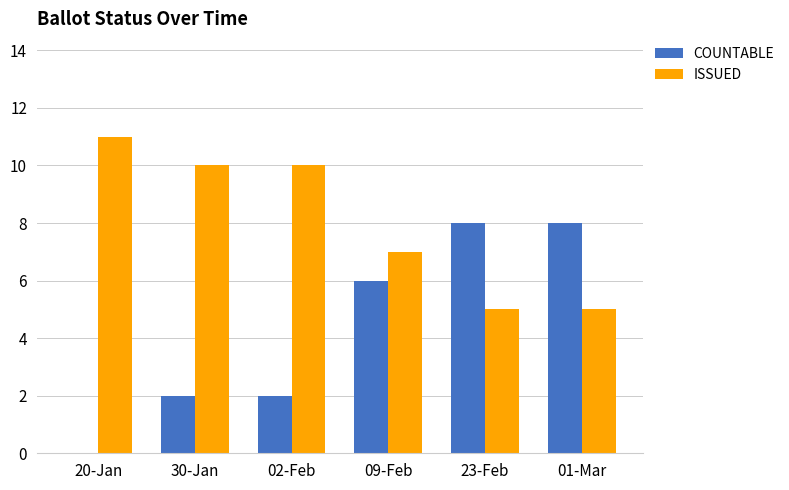

Does the chart contain stacked bars?

No